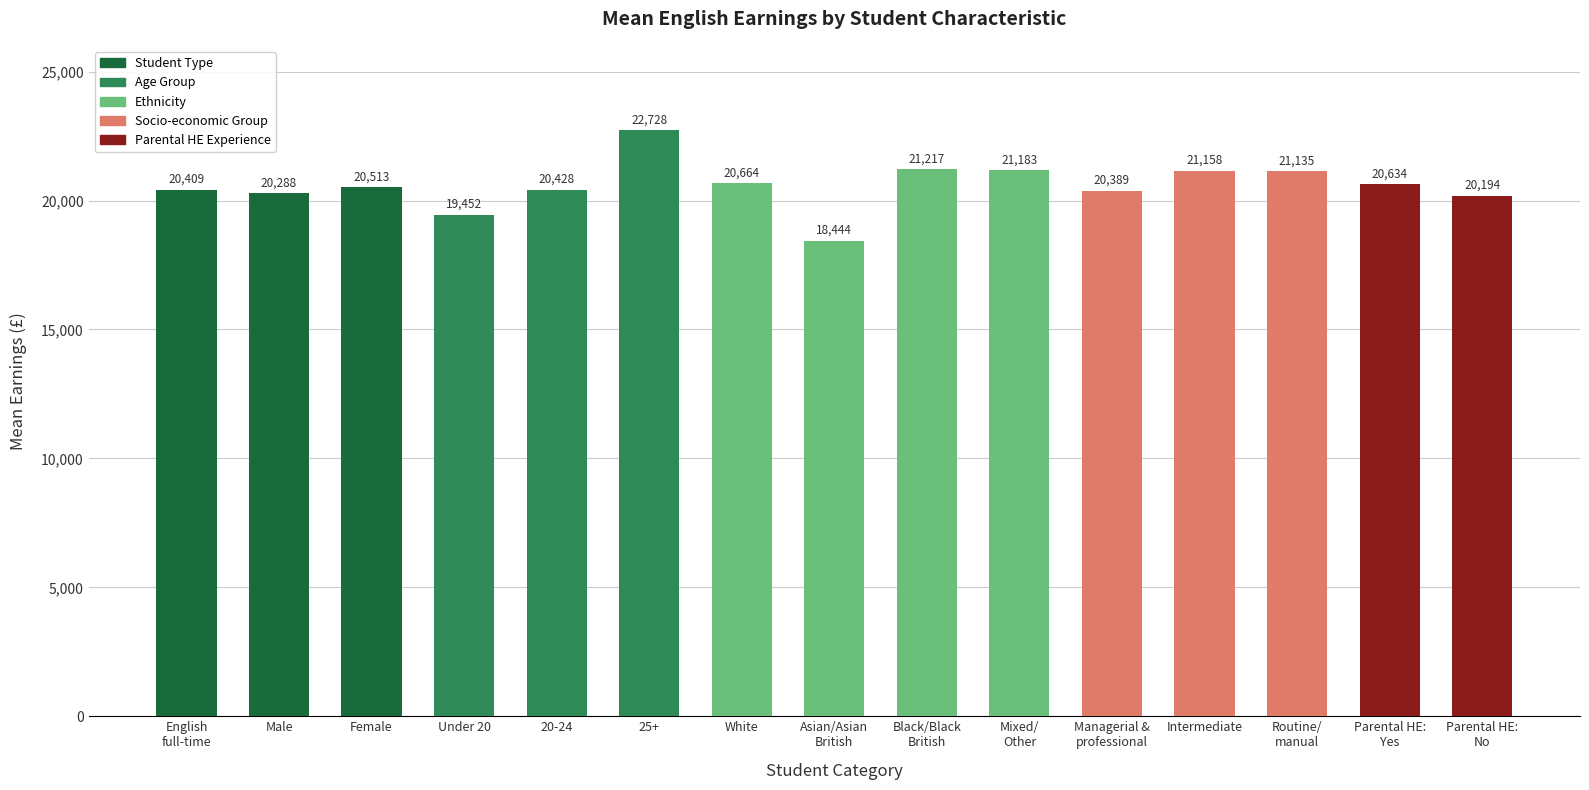

How many bars are there in total?

15